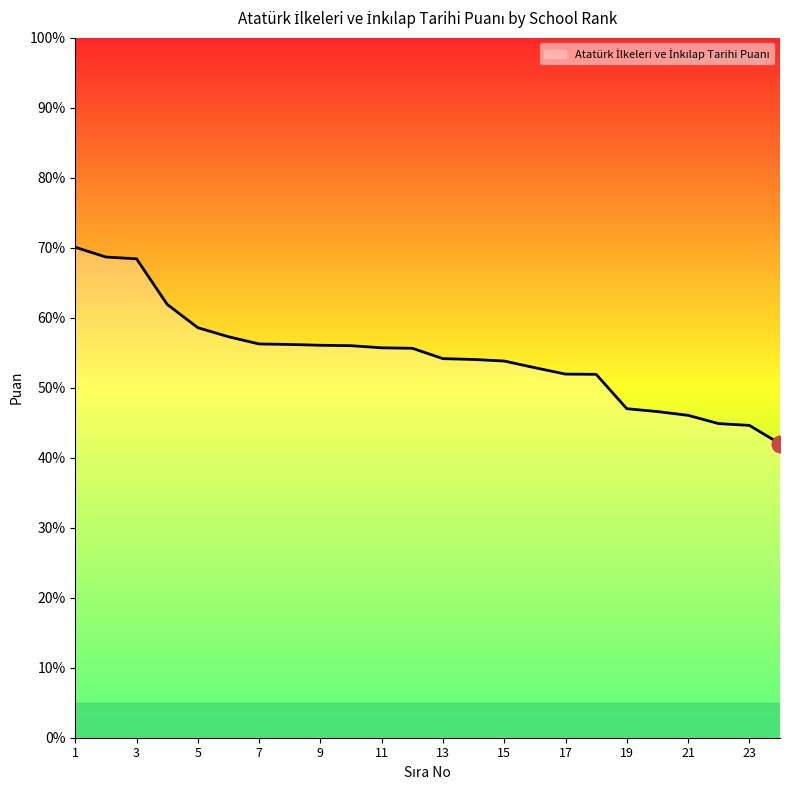

What is the smallest value displayed?

42.0